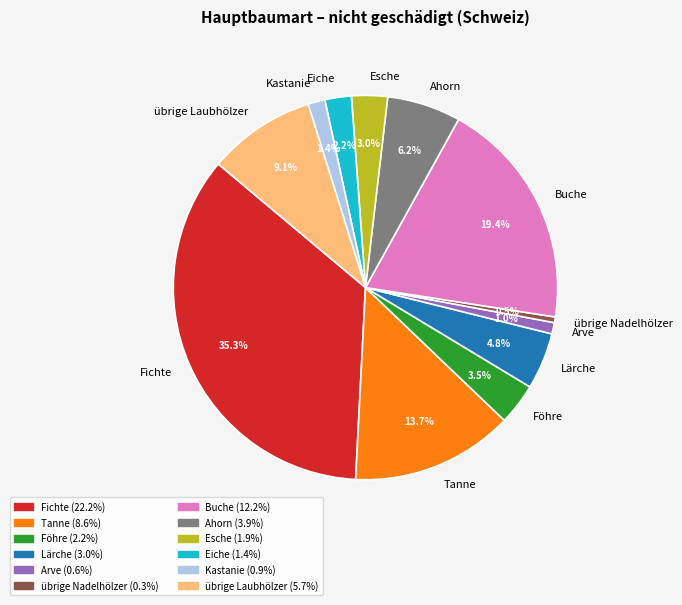

To the nearest percent, what percentage of the pie is Buche?

19%